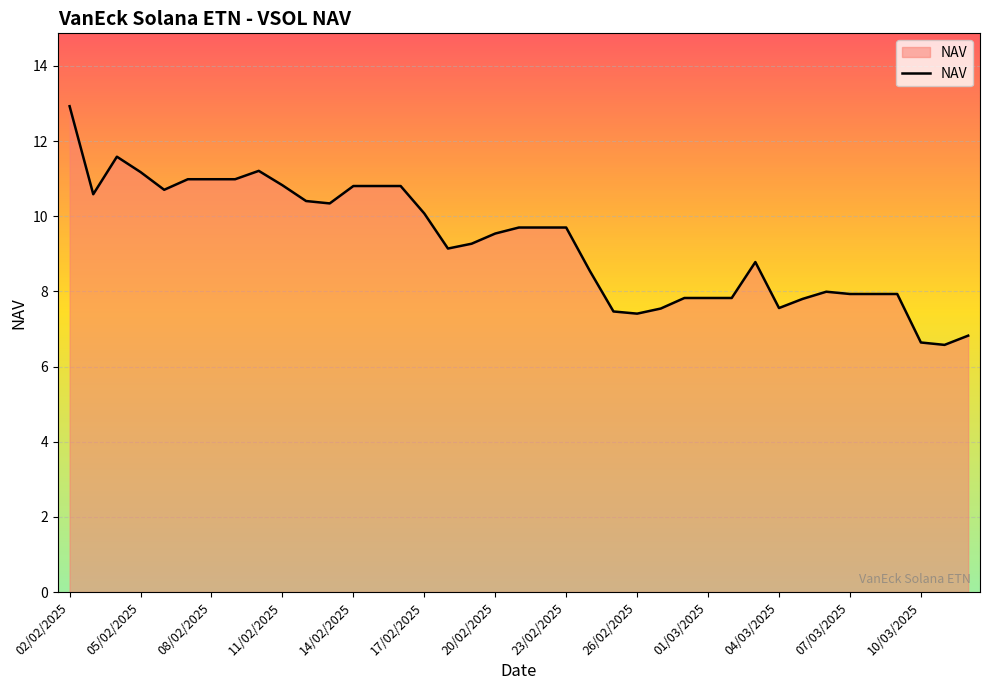

What is the difference between the maximum and minimum values?

6.4